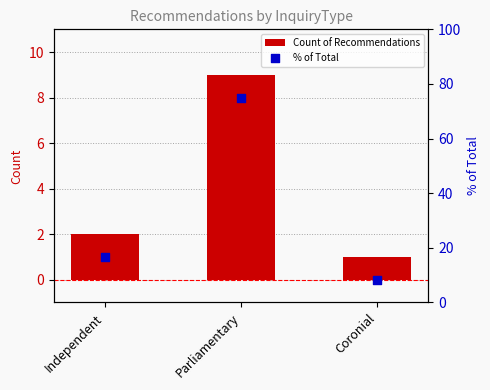

Which series has the widest spread of Y values?

% of Total